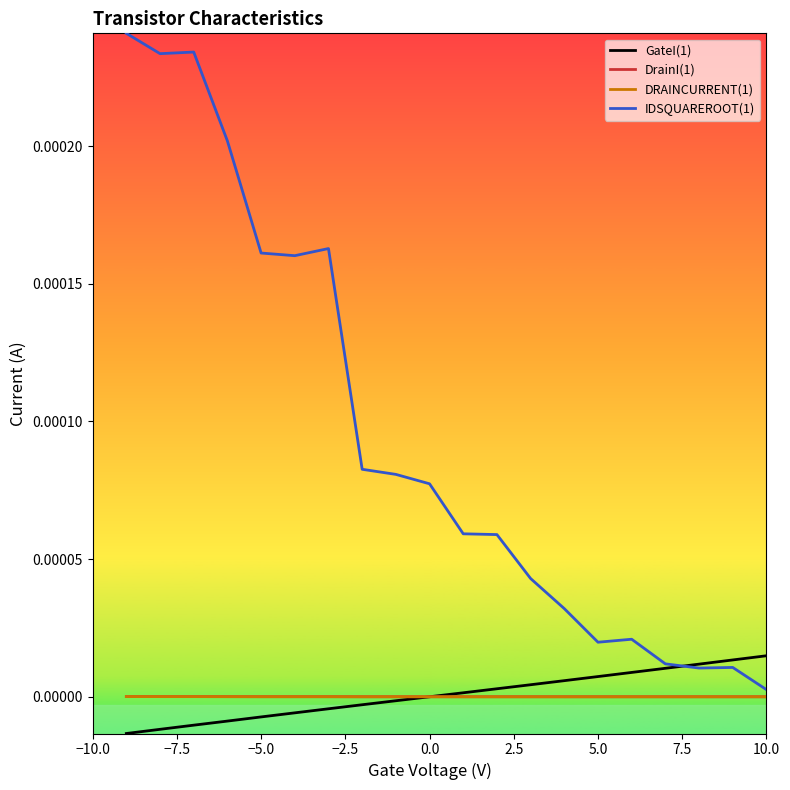

True or false: IDSQUAREROOT(1) has a value of 0.0 at −7.5.

False